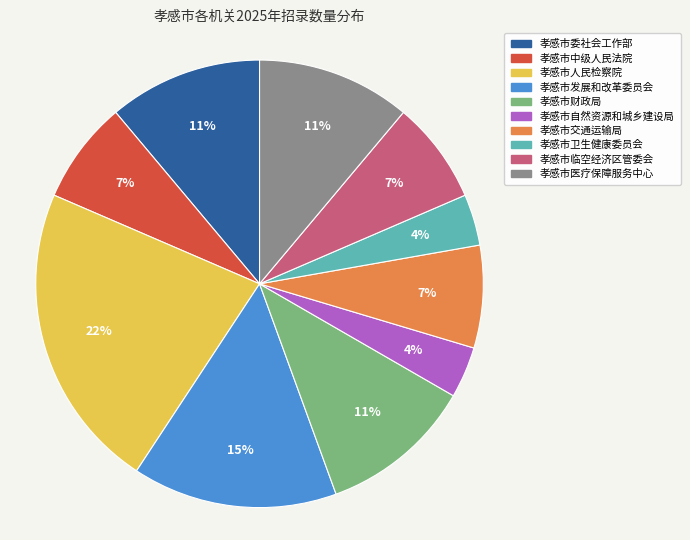

True or false: 孝感市中级人民法院 accounts for 1% of the total.

False